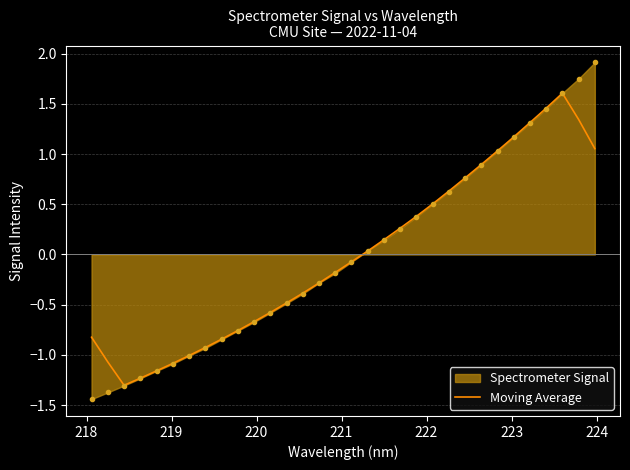

What is the highest value of the Spectrometer Signal series?

1.9